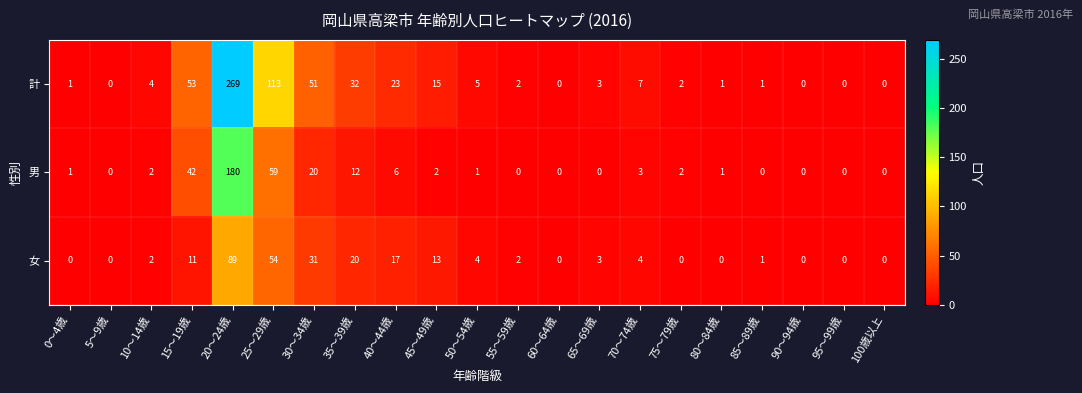

At how many categories does at least one series exceed 192?

1